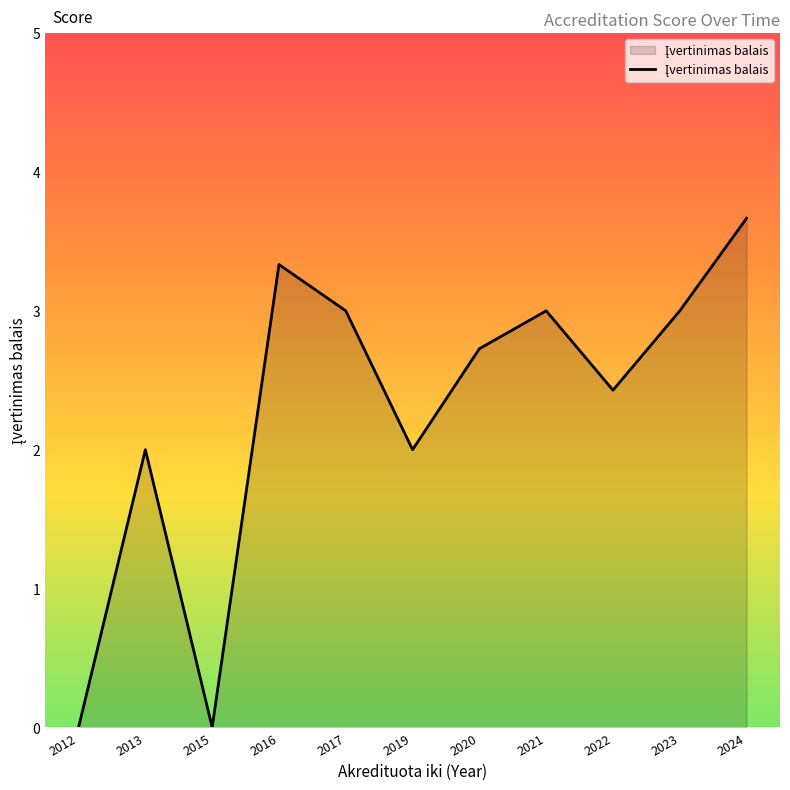

Is it true that the value at 2016 is 3.3?

True